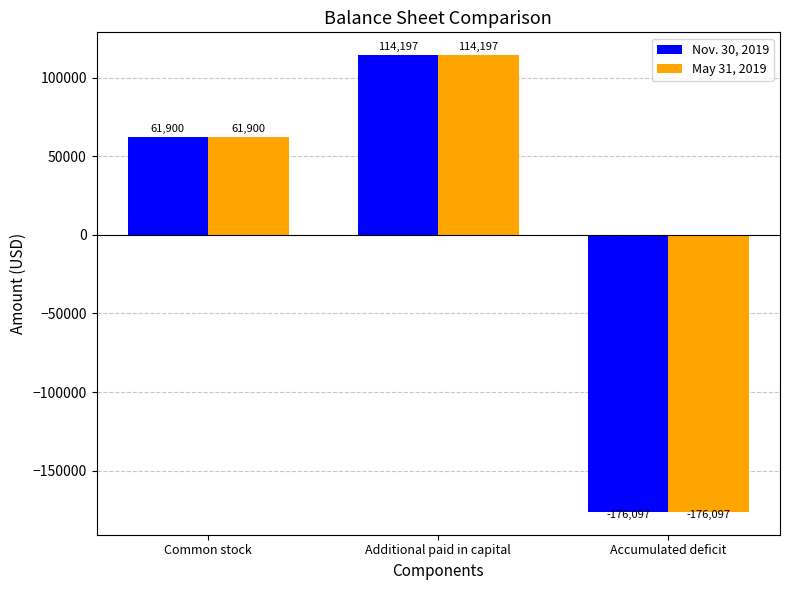

Which category has the lowest value in the May 31, 2019 series?

Accumulated deficit